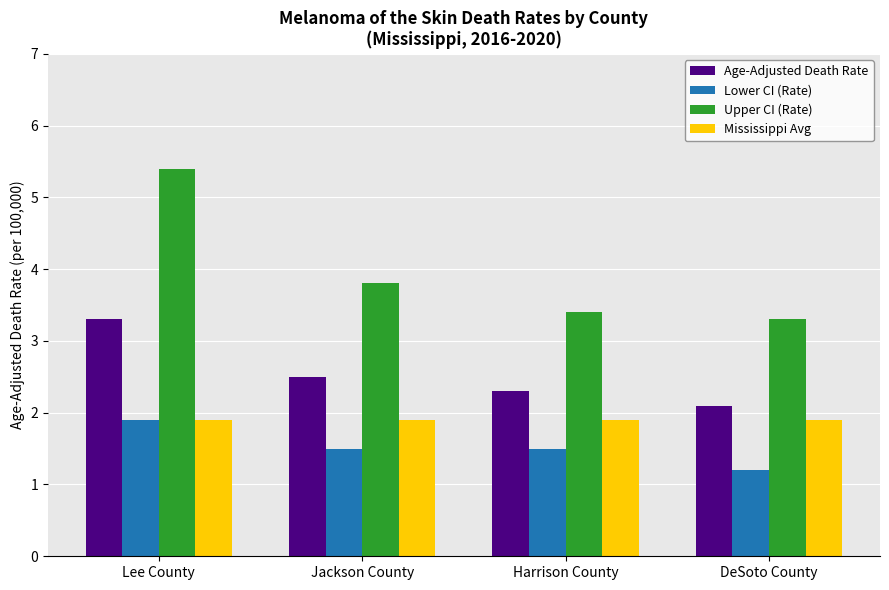

What is the spread (max minus min) of values at Harrison County?

1.9